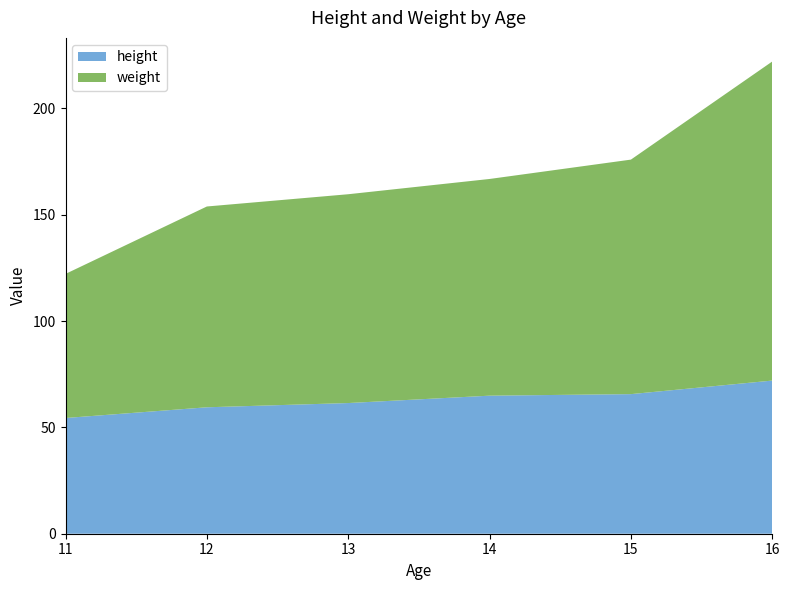

At which category is the sum across all series the highest?

16